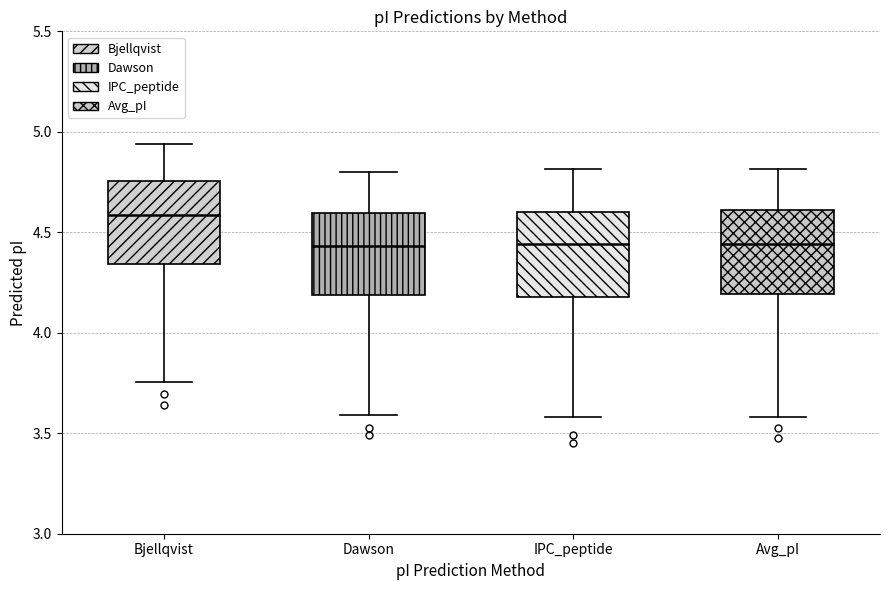

Where does the lower whisker of the box for IPC_peptide end on the y-axis? The values are not printed on the chart, so give them approximately, as read against the axis.

3.60